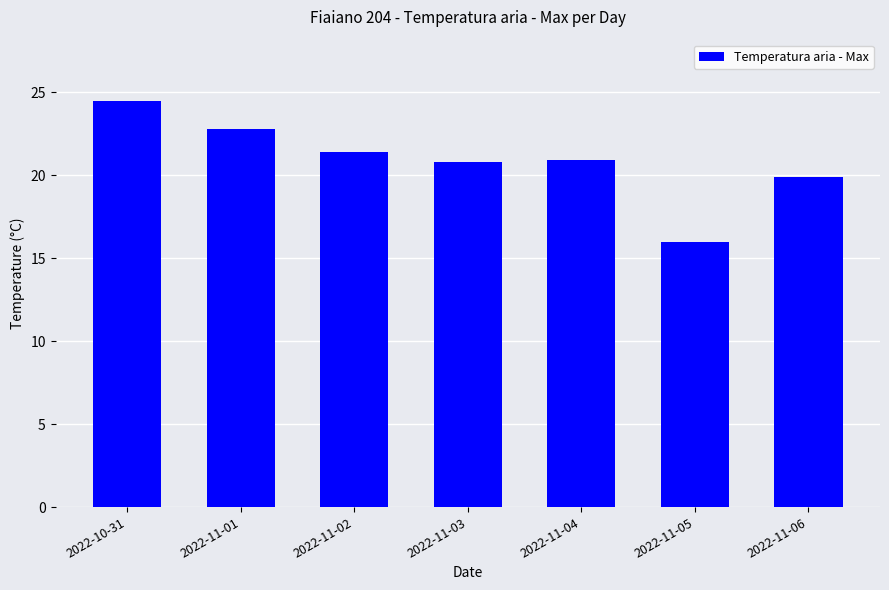

What value does the data have at 2022-10-31?

24.5